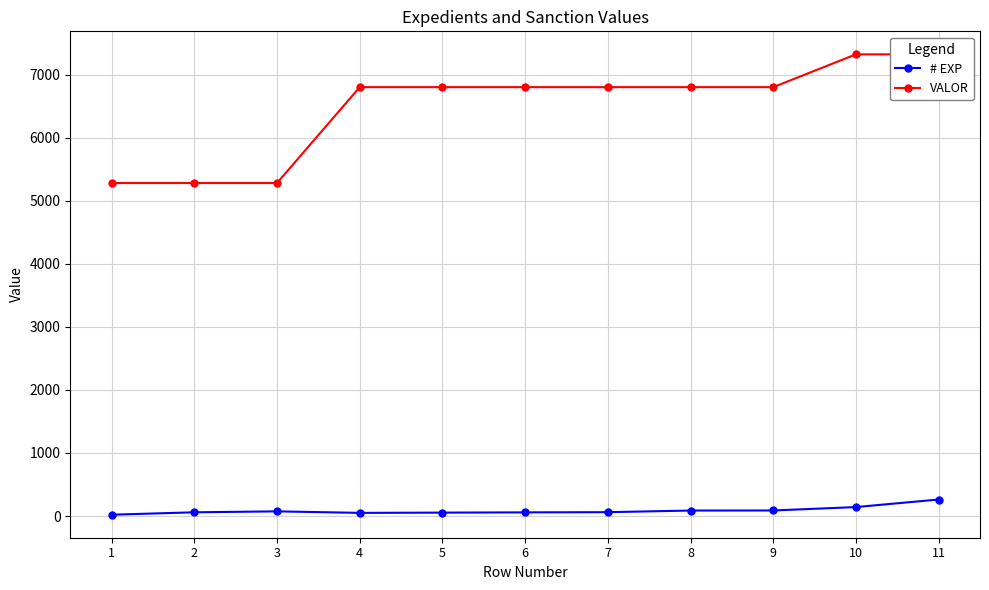

At which label does VALOR reach its minimum?

1